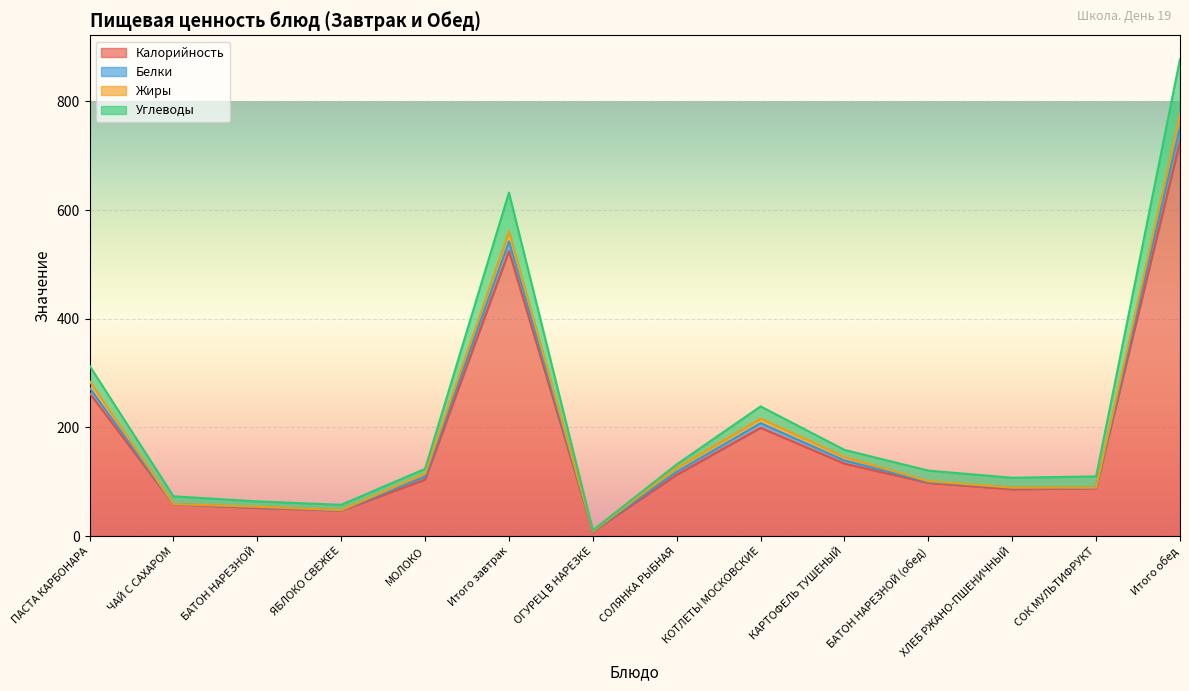

At which category does Углеводы reach its first local peak?

Итого завтрак